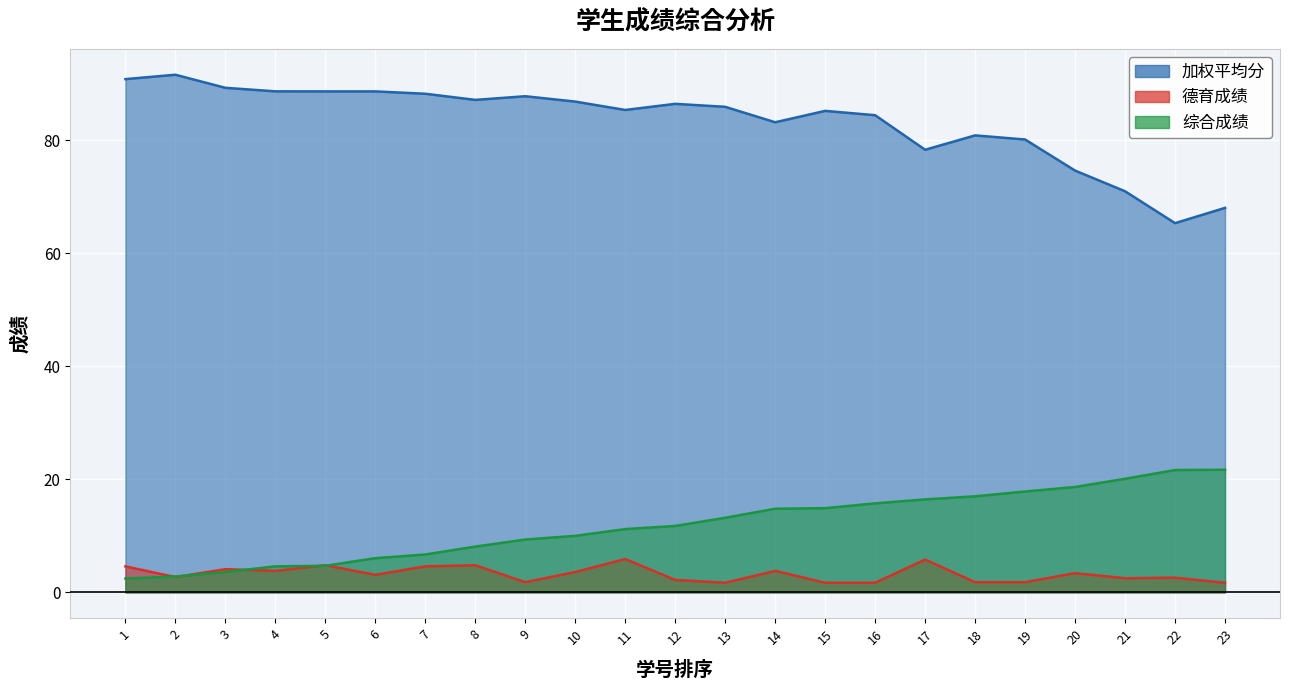

Where is 德育成绩 nearest to the value 3?

6